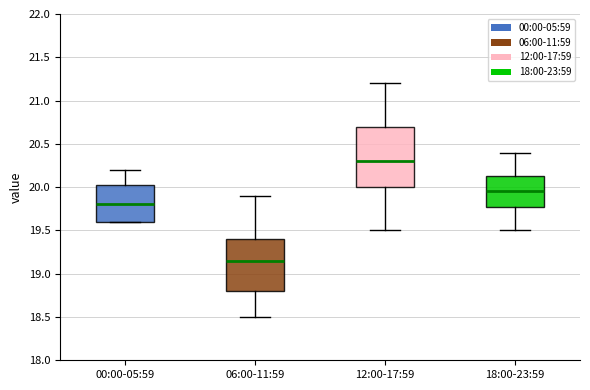

Reading left to right, transcribe this box plot: for each box, give where its median line is, the range the box spans, and where its two whiskers end, as read against the y-axis. The values are not printed on the chart, so give them approximately, as read against the axis.

00:00-05:59: median 19.80, box 19.60 to 20.05, whiskers 19.60 to 20.20
06:00-11:59: median 19.15, box 18.80 to 19.40, whiskers 18.50 to 19.90
12:00-17:59: median 20.30, box 20.00 to 20.70, whiskers 19.50 to 21.20
18:00-23:59: median 19.95, box 19.80 to 20.15, whiskers 19.50 to 20.40